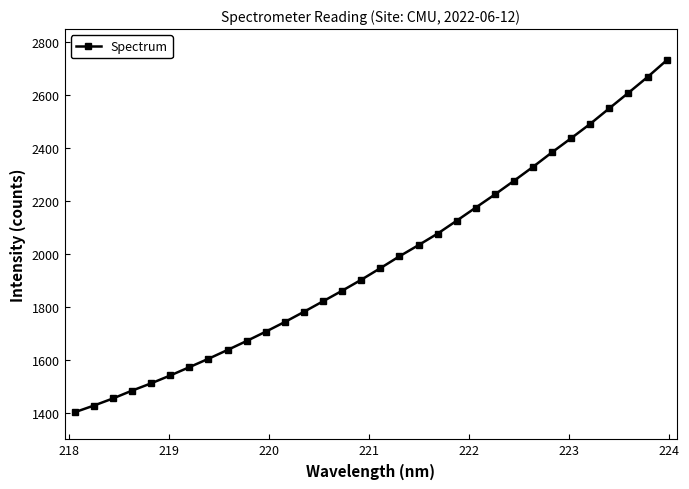

True or false: there are more than 2 points higher than both neighbors.

False